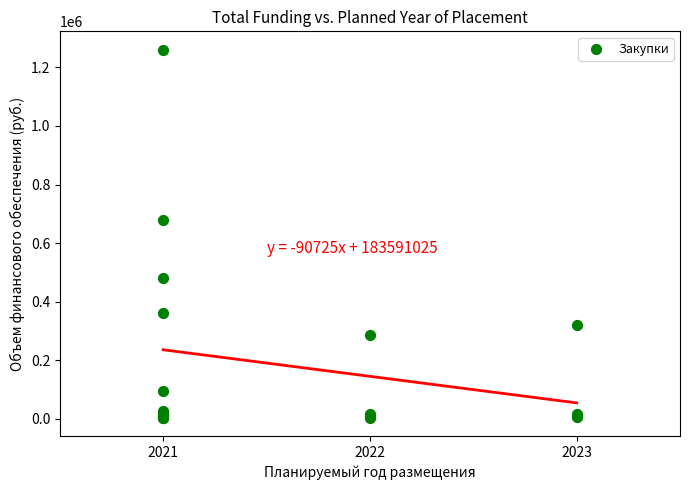

What Y value in the scatter plot is closest to 631846?

678842